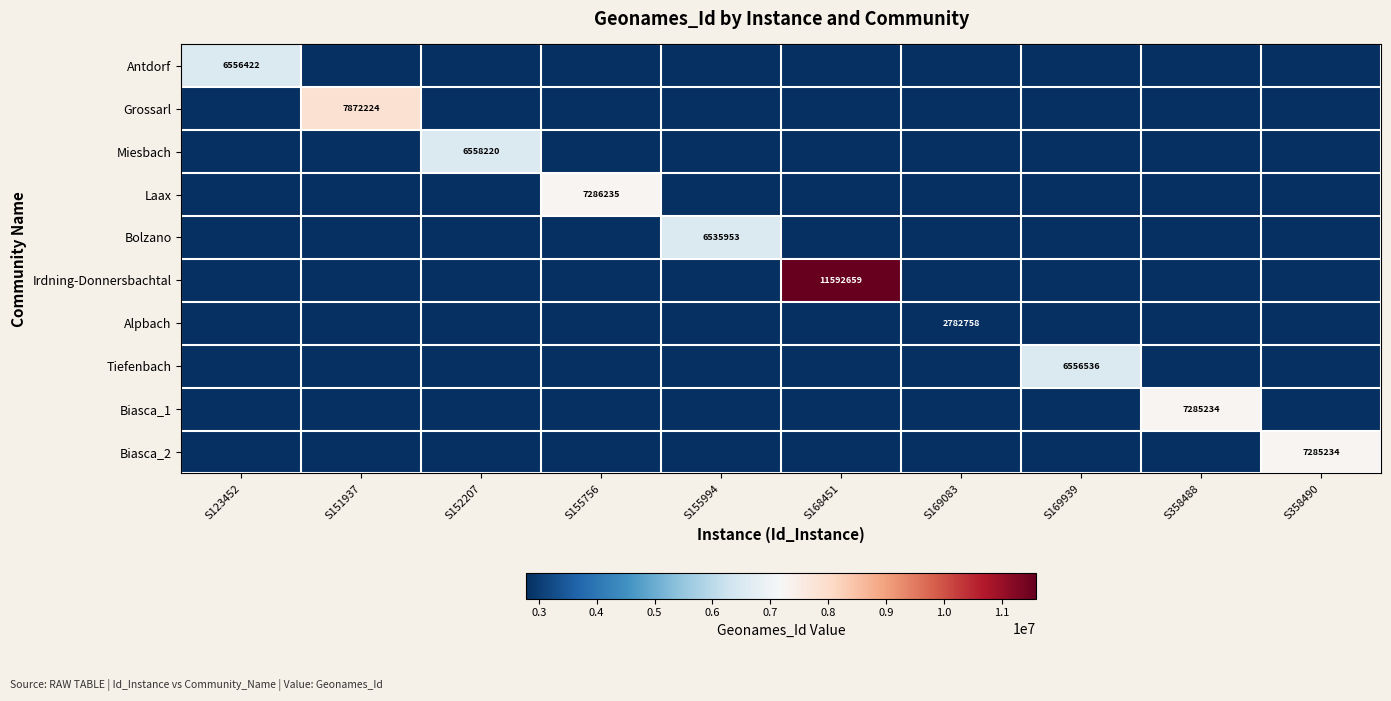

True or false: Biasca_1 has a value of 7285234 at S358488.

True